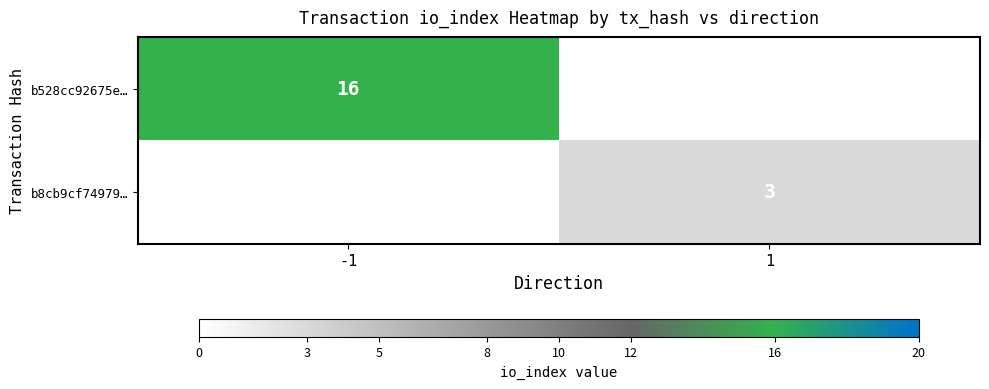

What is the total value across all series at 1?

3